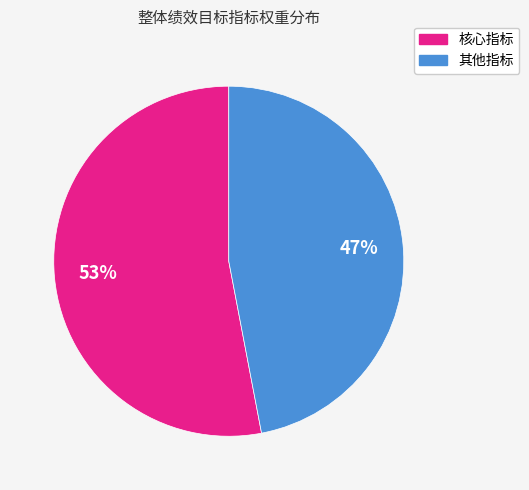

To the nearest percent, what is the average slice percentage?

50%